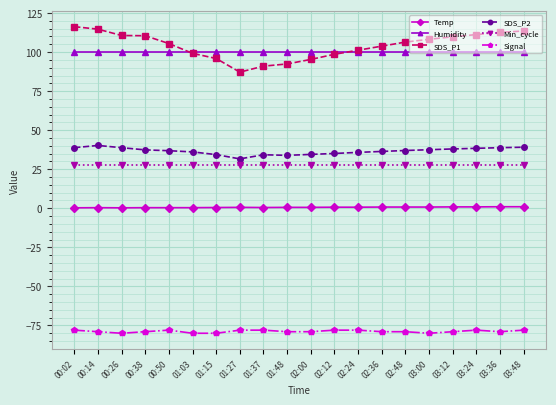

At which label does SDS_P1 first exceed 106?

00:02